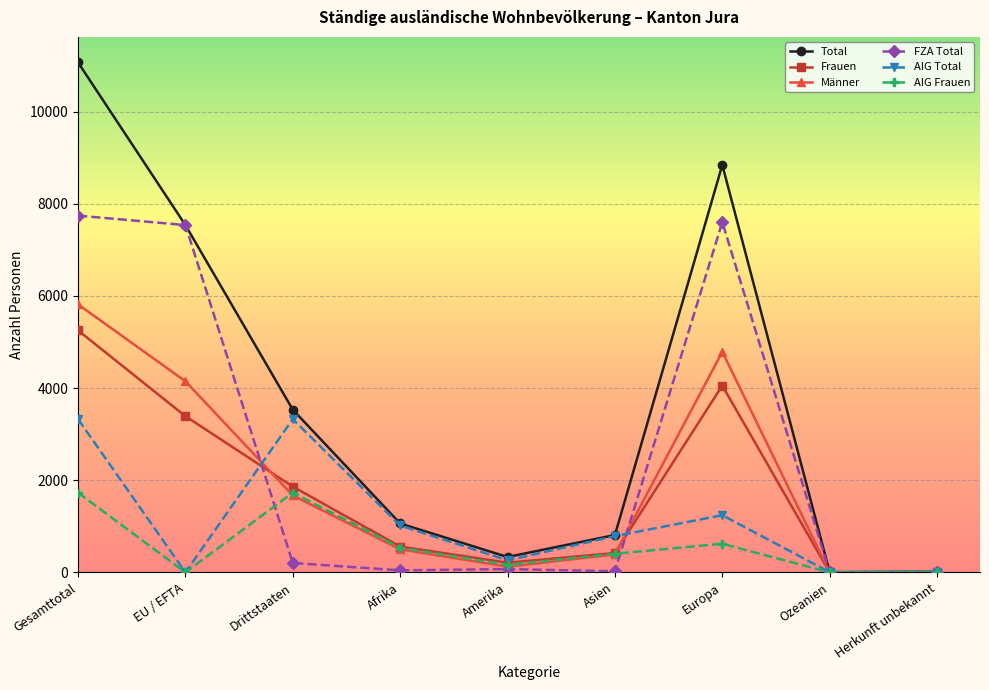

In Männer, how many points are higher than both neighbors (excluding endpoints)?

1